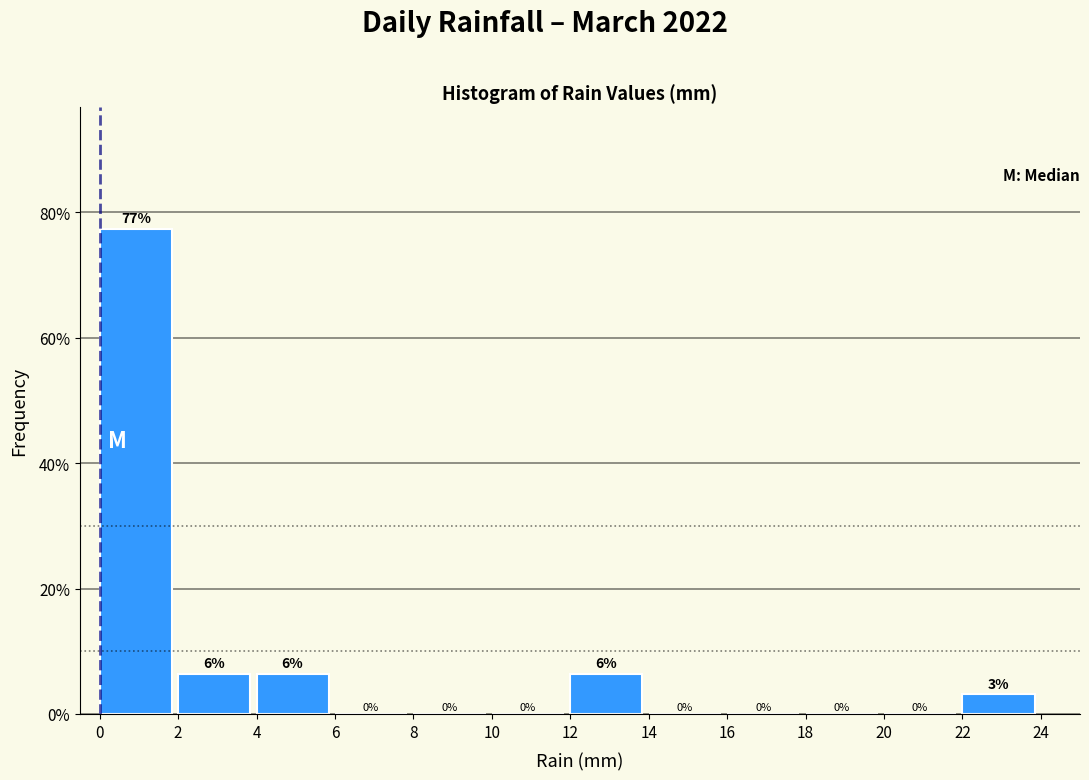

Which range on the x-axis has the tallest bar?

0 to 2